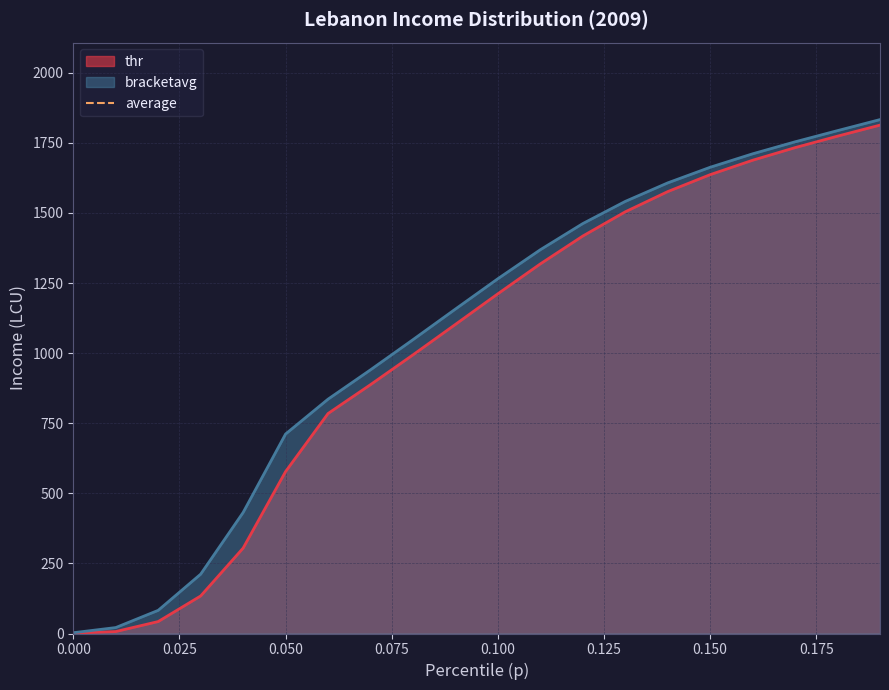

What is the highest value of the thr series?

1813.1